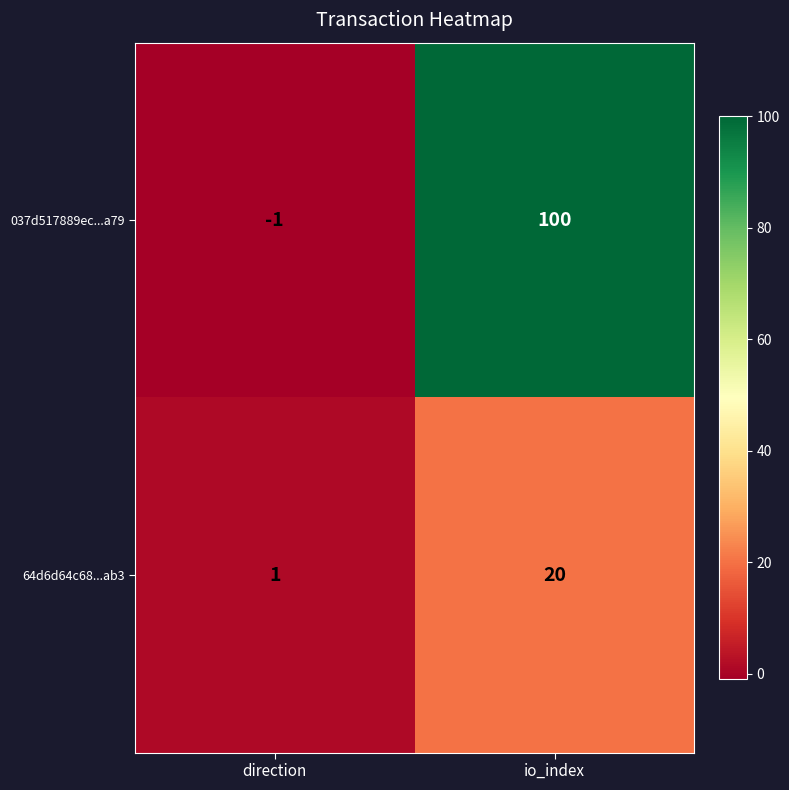

Which series has the widest spread of values?

037d517889ec...a79